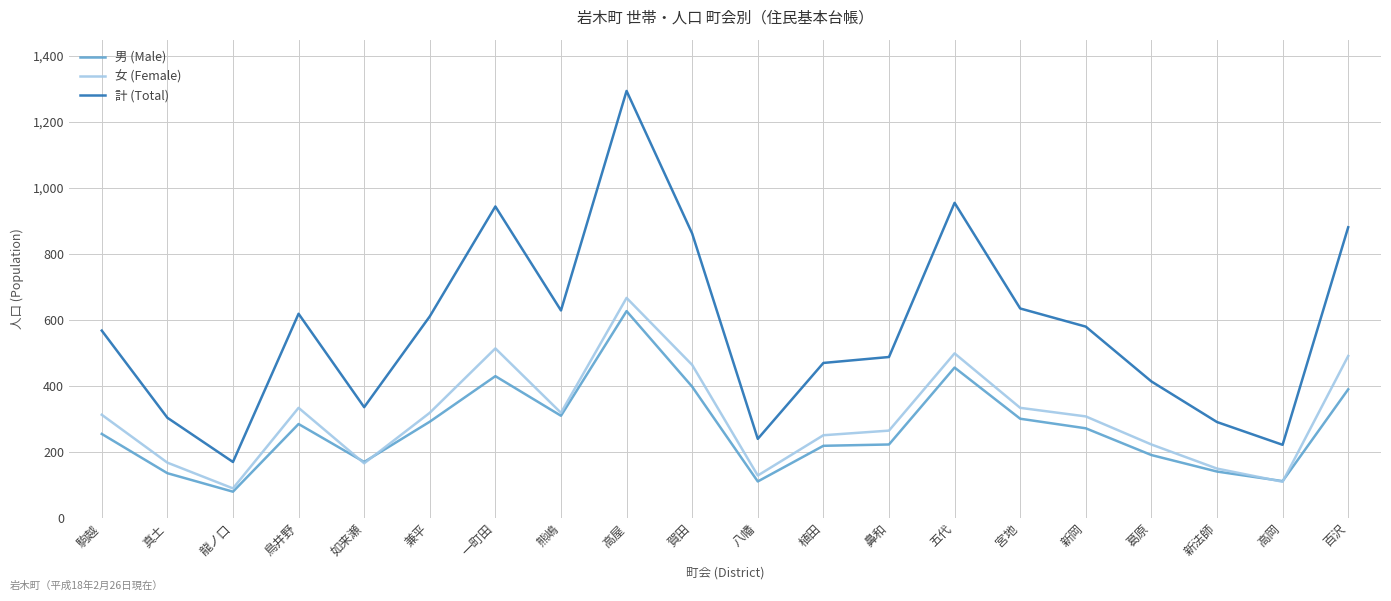

What is the difference between the highest and lowest values at 五代?

499